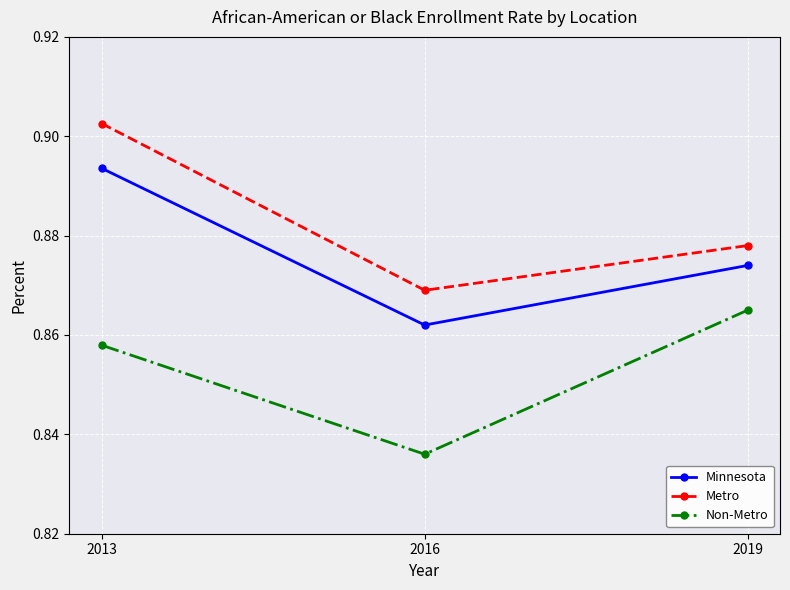

True or false: Minnesota has a value of 1.5 at 2013.

False